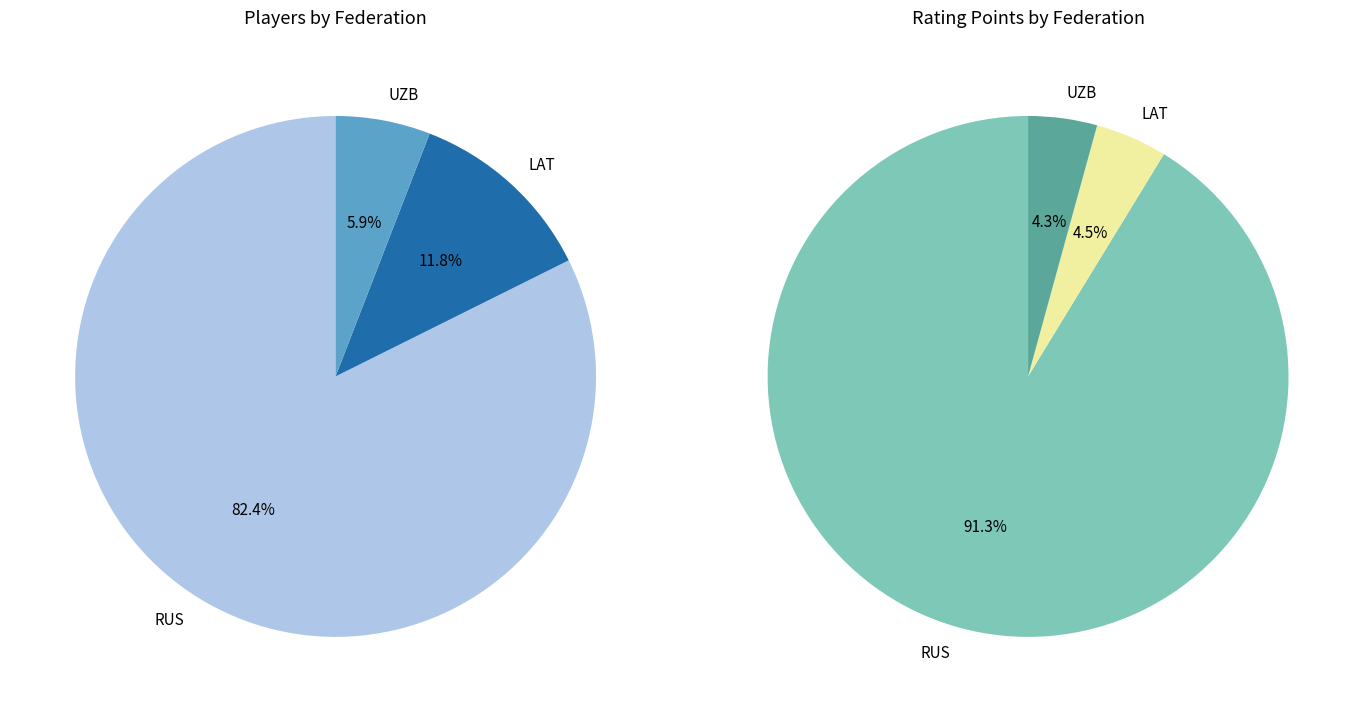

Which slice is the largest?

RUS